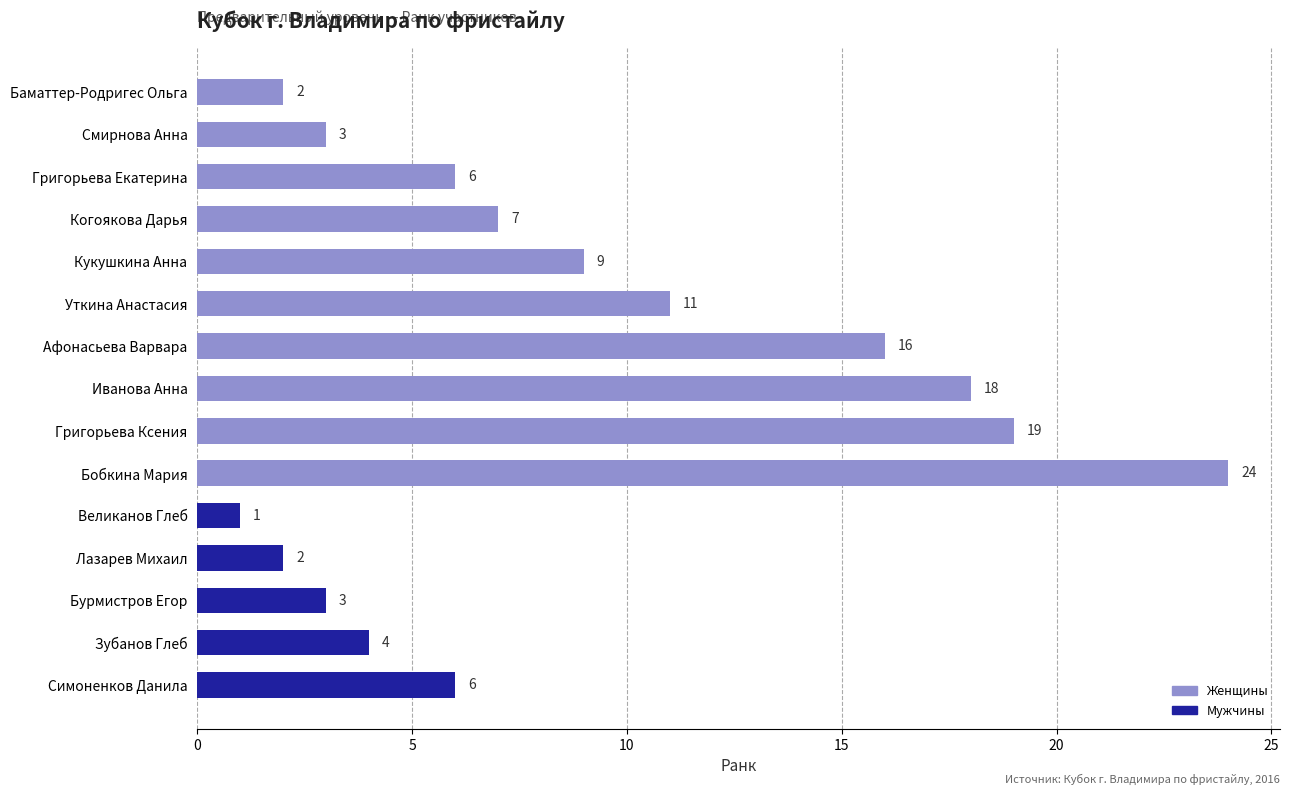

Approximately how many times larger is the value at Иванова Анна compared to Великанов Глеб?

18.0